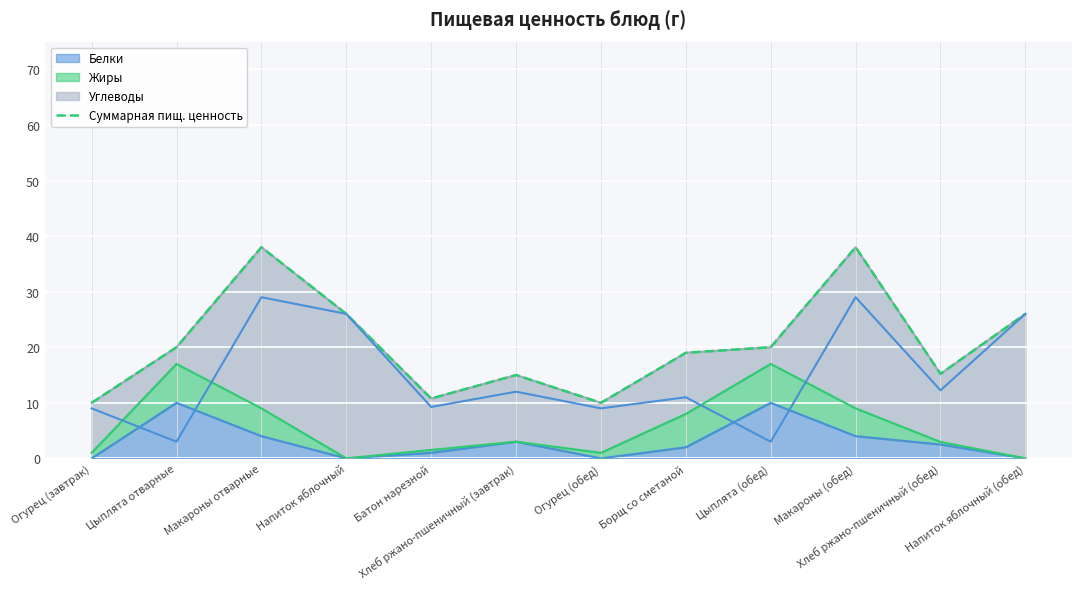

What is the difference between the values at Хлеб ржано-пшеничный (завтрак) and Хлеб ржано-пшеничный (обед)?

0.2